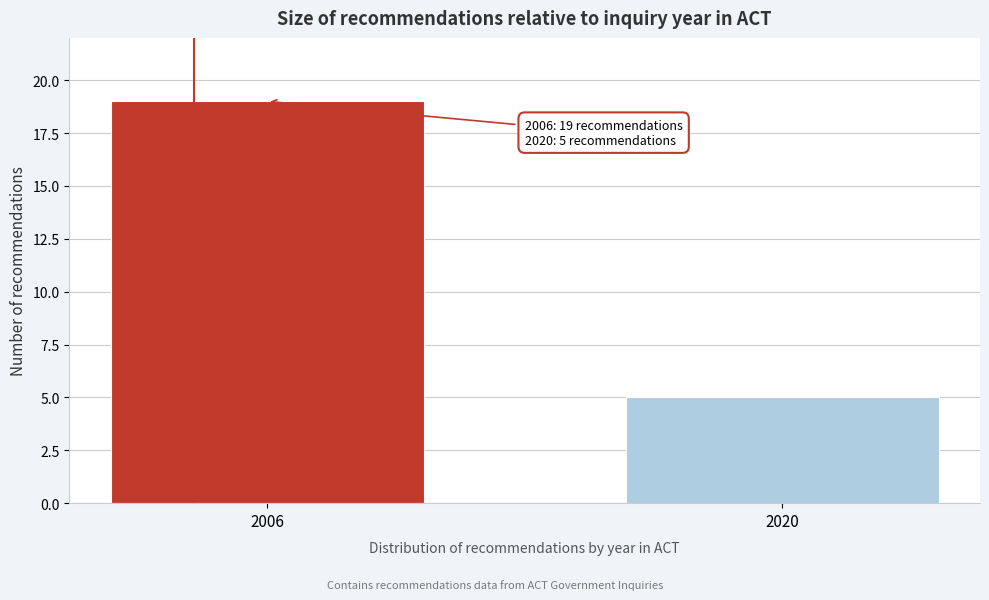

Reading left to right, what are all the values shown in this chart?

19	5